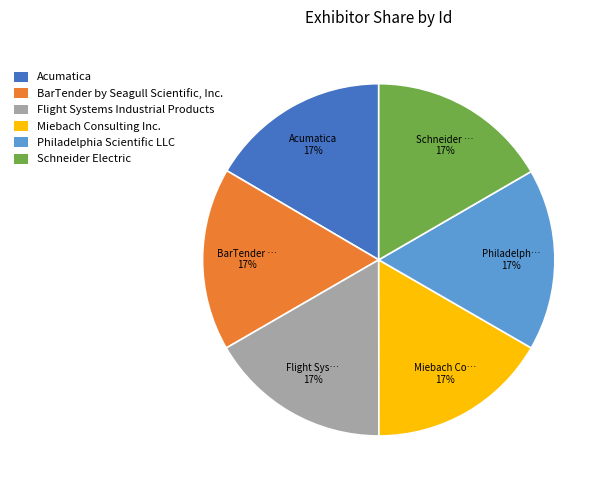

What is the ratio of the value at BarTender by Seagull Scientific, Inc. to the value at Philadelphia Scientific LLC?

1.0